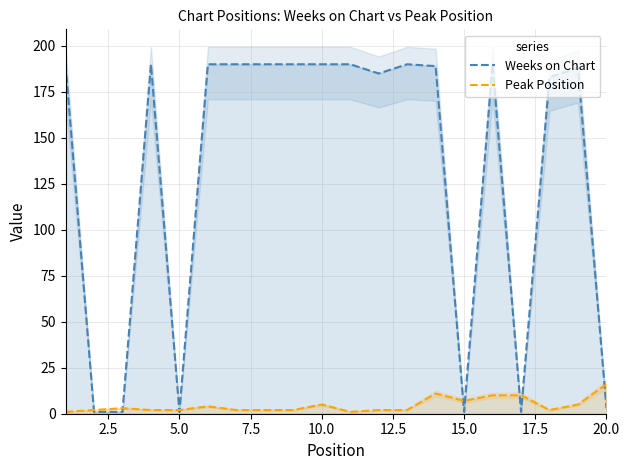

What is the highest value of the Weeks on Chart series?

190